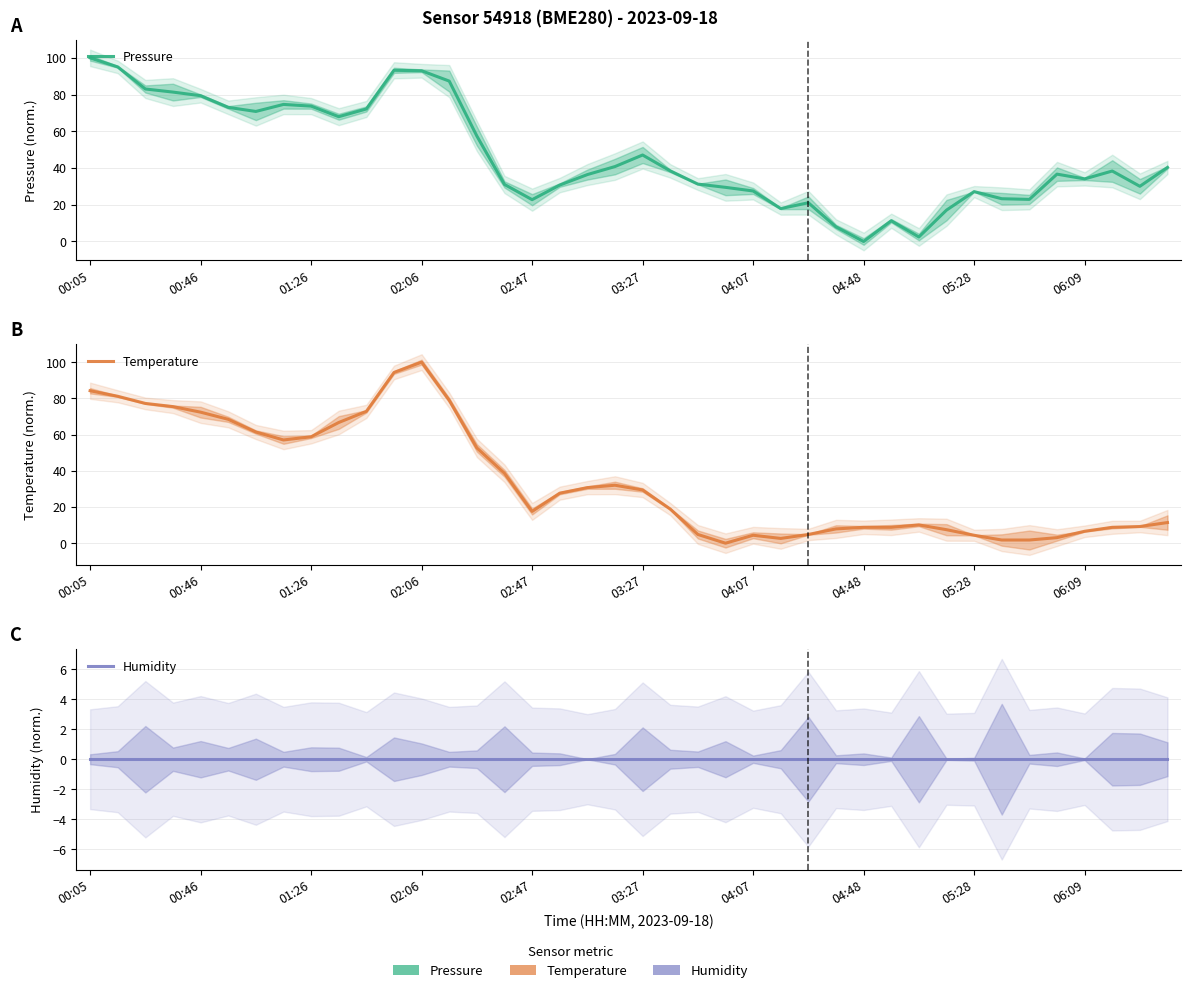

True or false: Humidity has more than 0 interior local peaks.

False